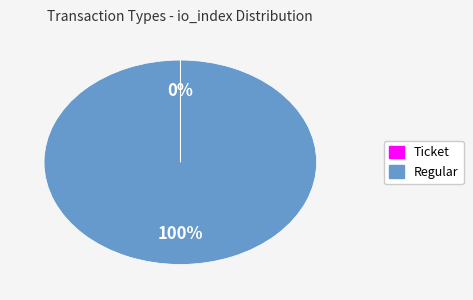

To the nearest percent, what is the average slice percentage?

50%